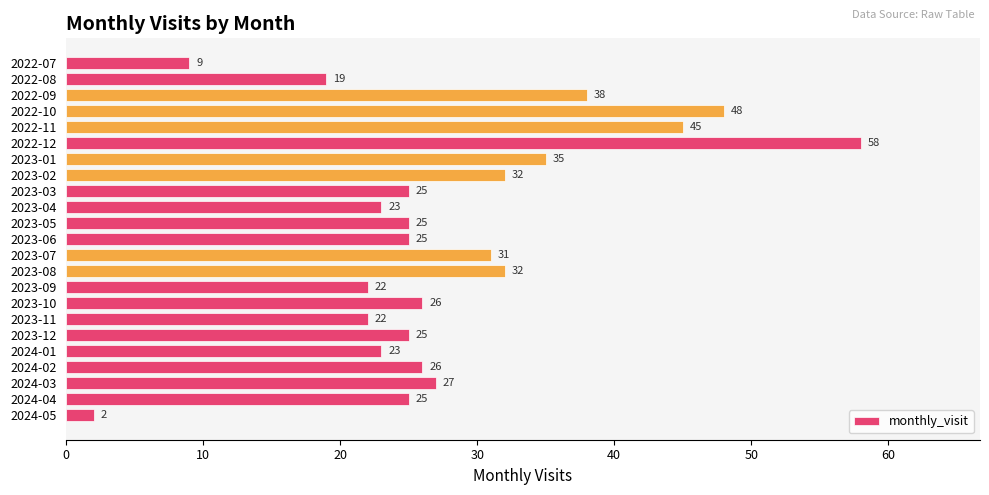

Is it true that the value at 2022-10 is 48?

True